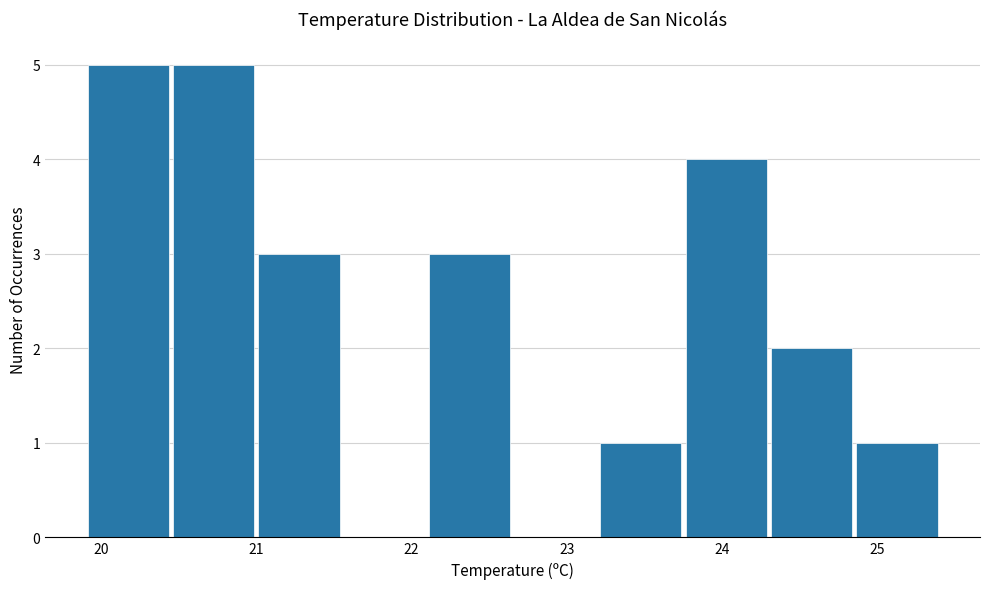

Reading left to right, transcribe this chart: for each bar, give the range it covers on the x-axis and its height. Neither the bar edges nor the heights are printed on the chart, so give them approximately, as read against the axes.

19.90 to 20.45: 5
20.45 to 21.00: 5
21.00 to 21.55: 3
21.55 to 22.10: 0
22.10 to 22.65: 3
22.65 to 23.20: 0
23.20 to 23.75: 1
23.75 to 24.30: 4
24.30 to 24.85: 2
24.85 to 25.40: 1